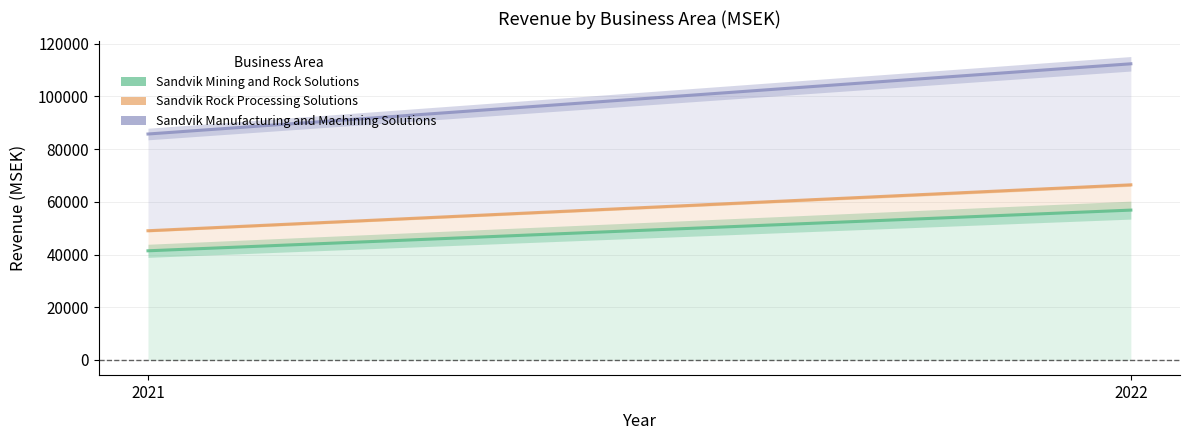

What is the total value across all series at 2021?

176128